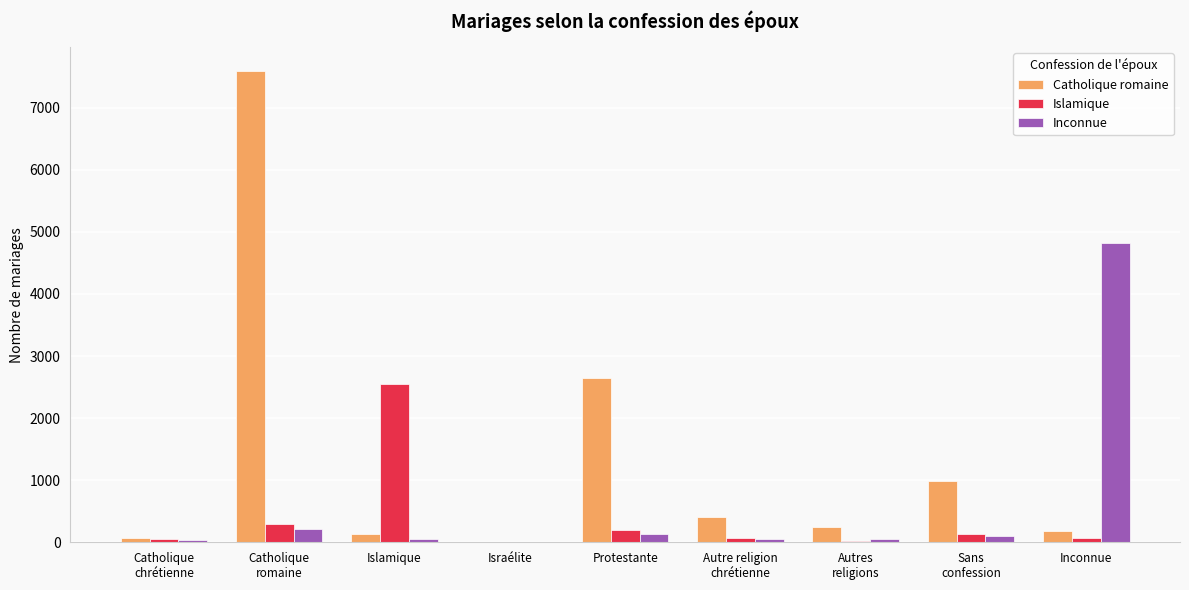

The Islamique series shows 194 at Protestante. True or false?

True